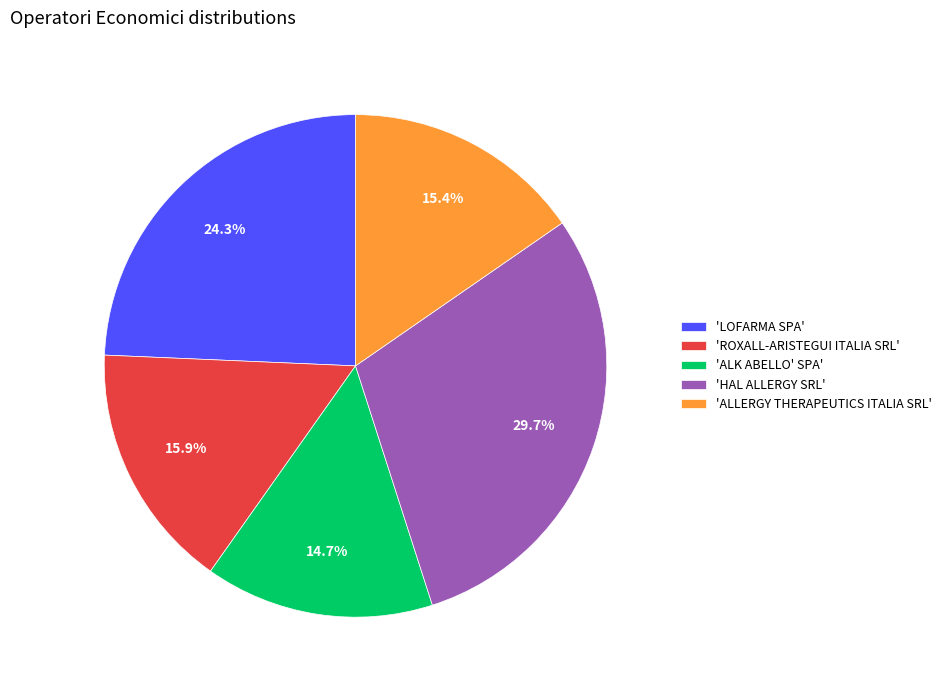

What percentage is NOT represented by 'ALLERGY THERAPEUTICS ITALIA SRL'?

84.6%